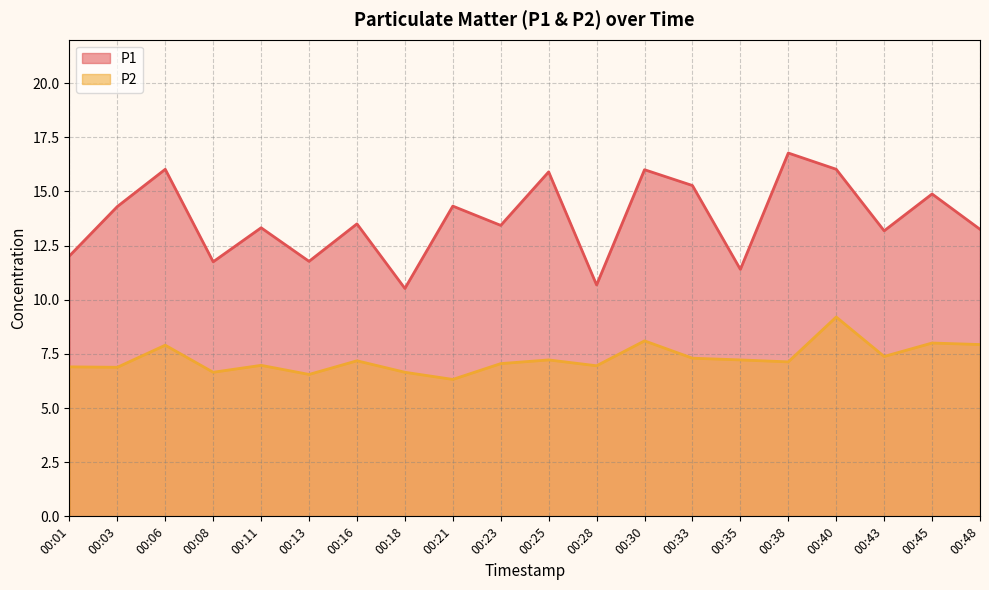

What is the sum of the P2 values at 00:48 and 00:21?

14.2